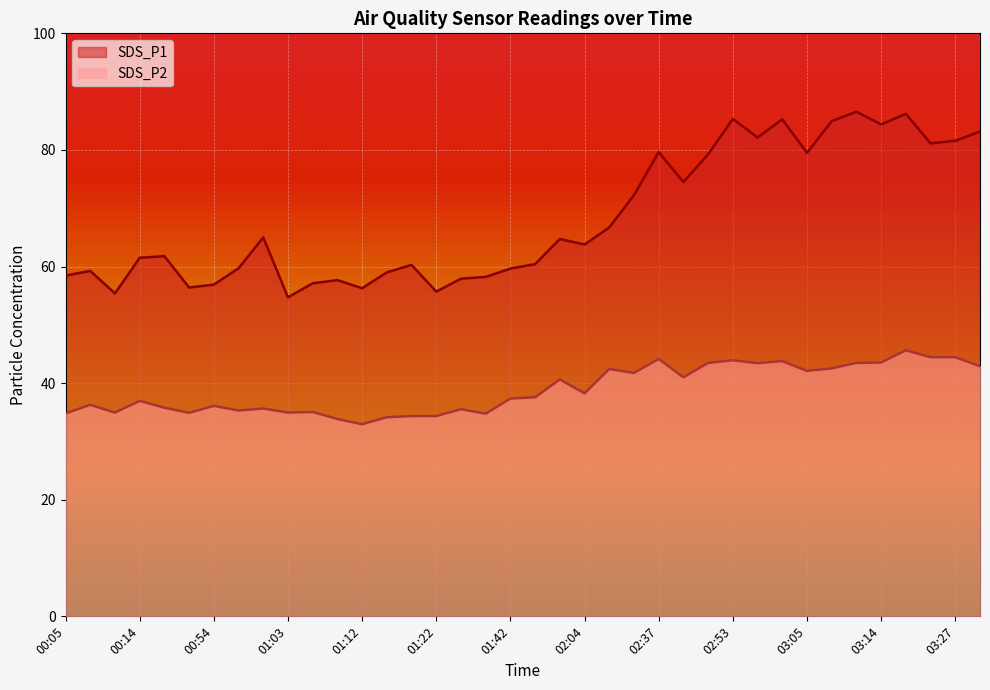

True or false: SDS_P1 and SDS_P2 cross at least once.

False